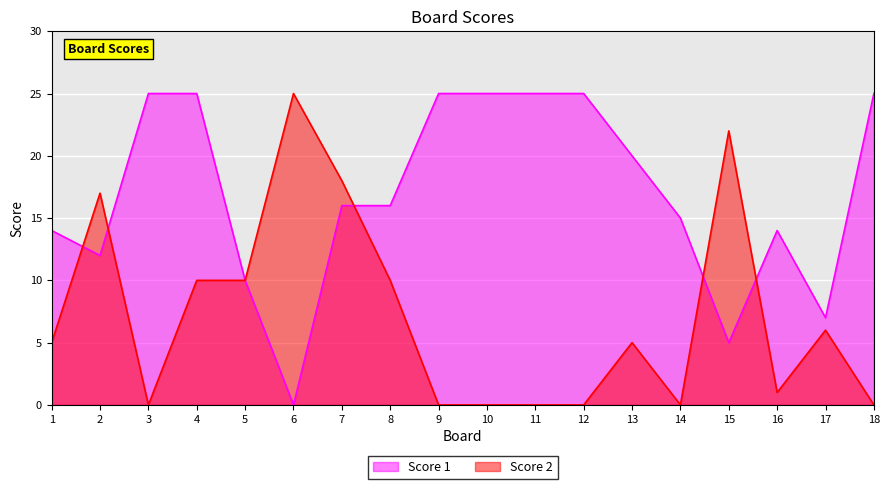

What is the difference between the maximum and minimum values in the Score 2 series?

25